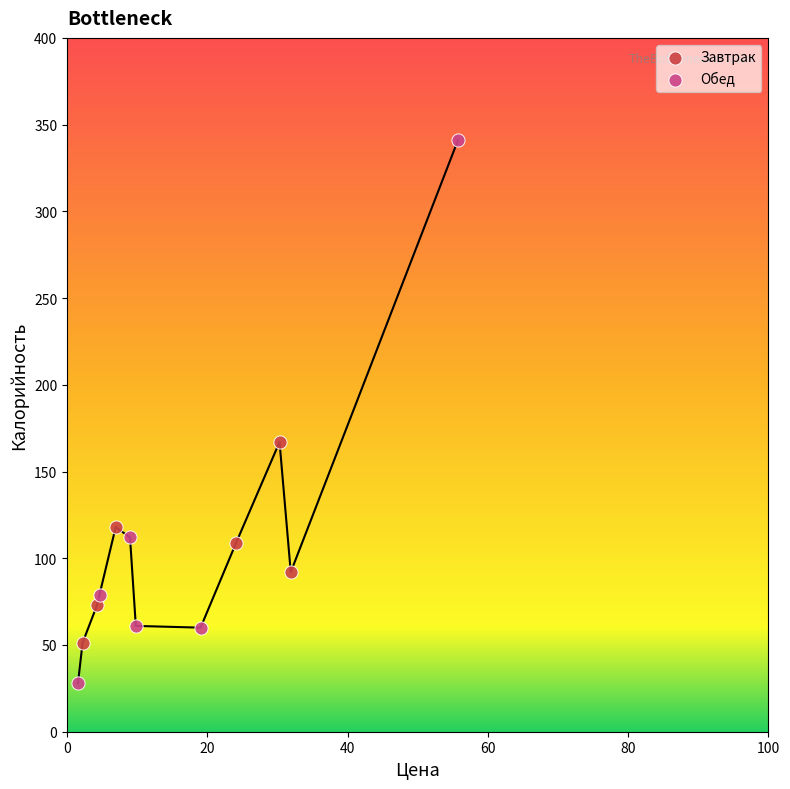

Which series has the largest Y range (max minus min)?

Обед